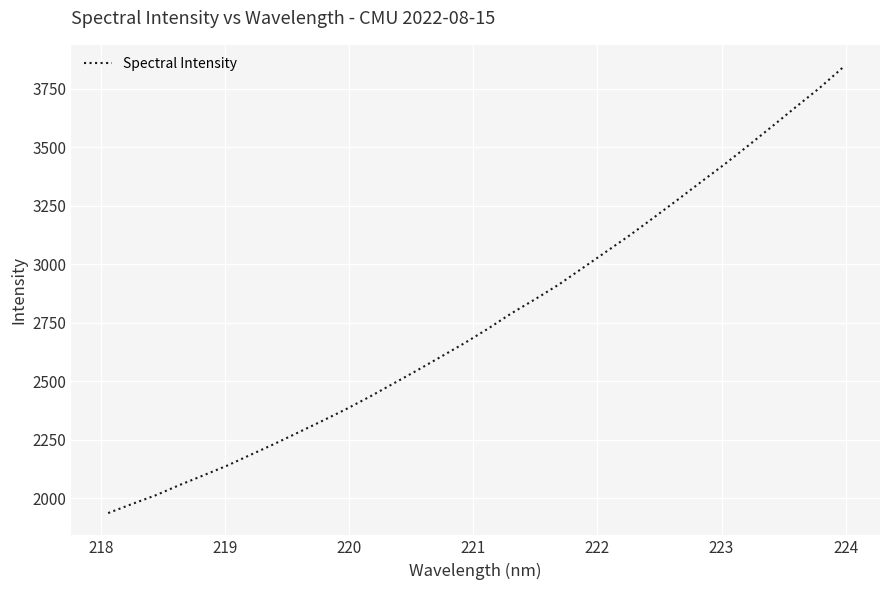

How many distinct data groups are displayed?

1